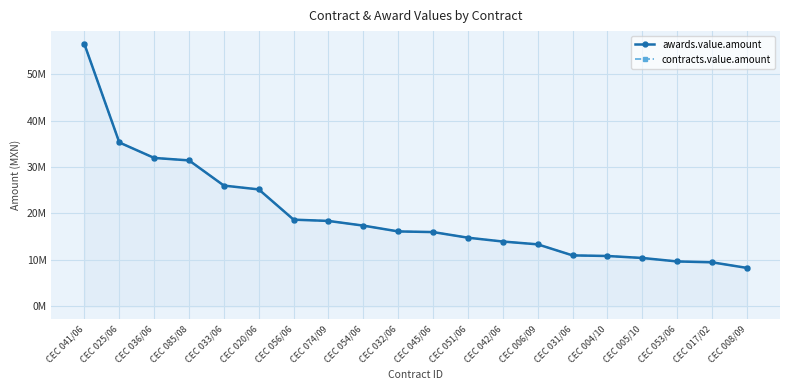

At how many categories does at least one series exceed 23703909?

6